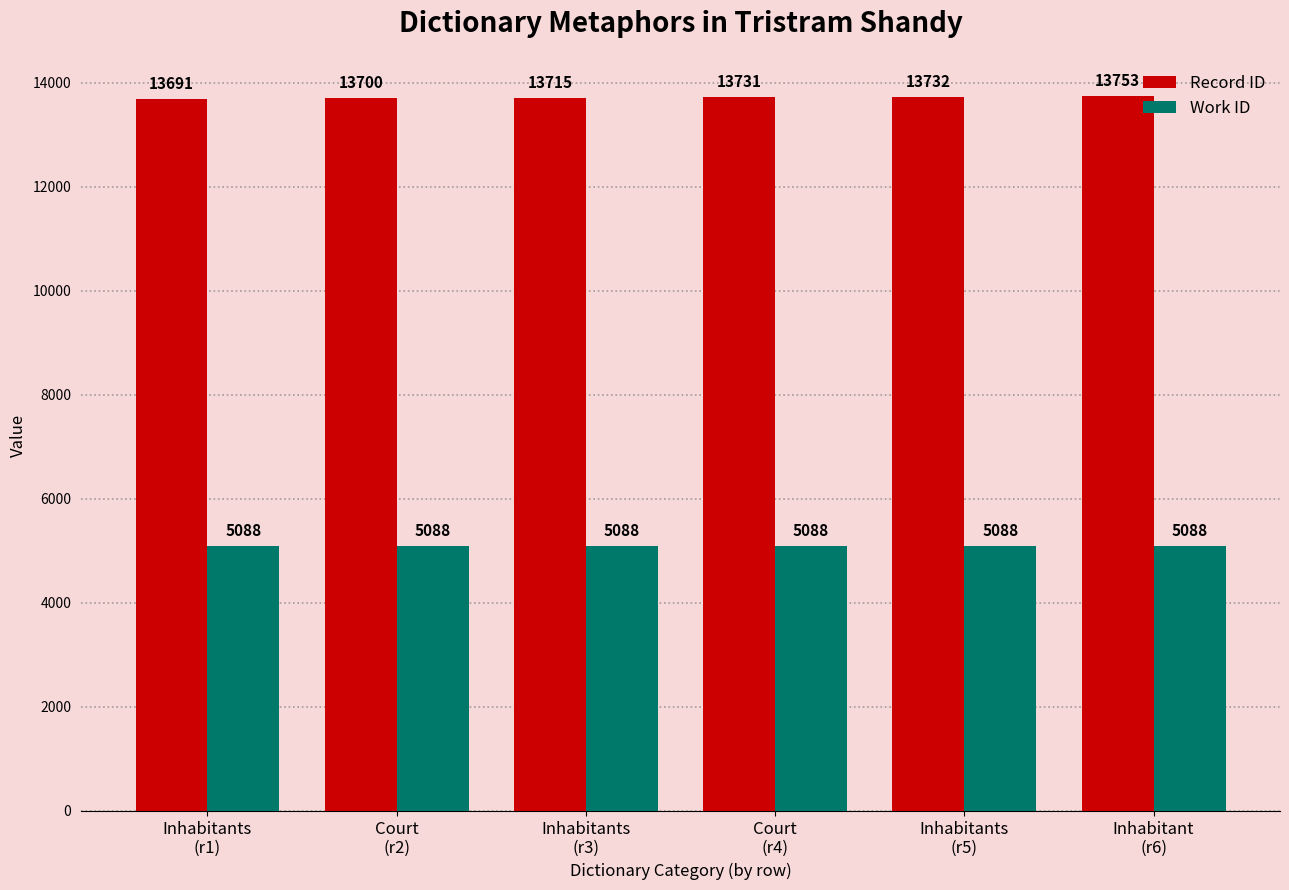

What is the smallest value displayed?

5088